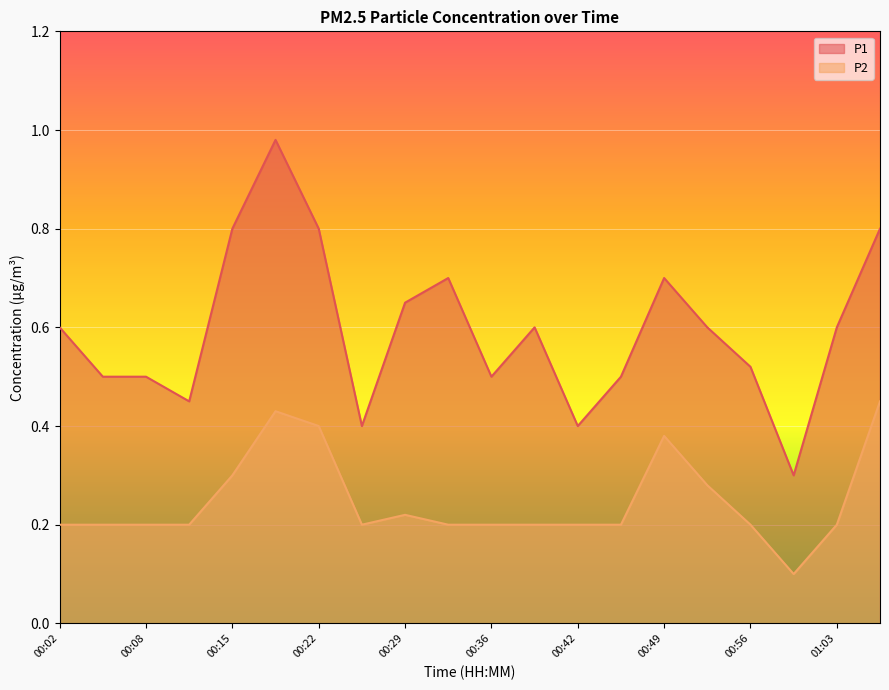

Rank the series at 00:53 from highest to lowest value.

P1, P2